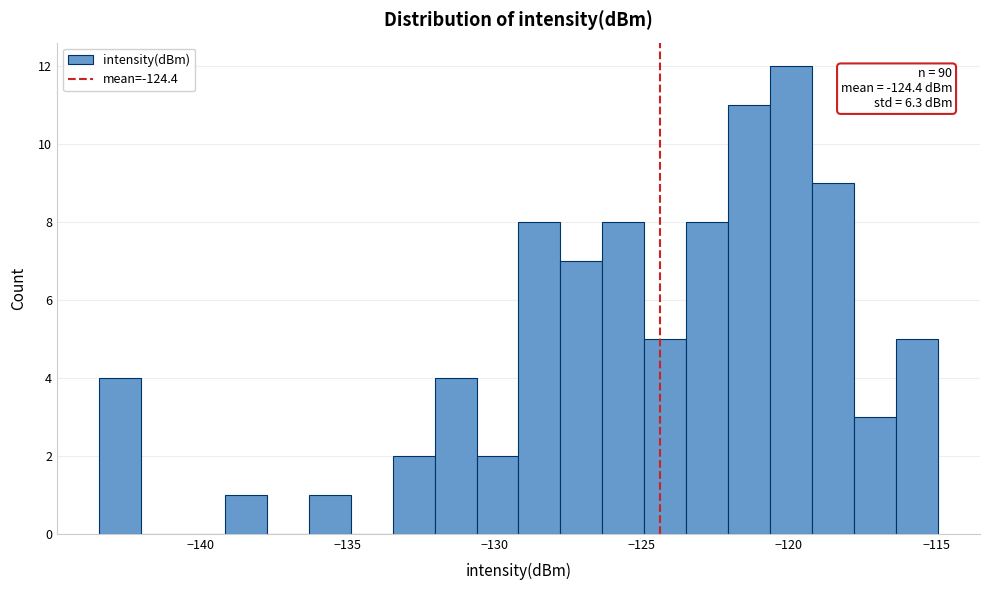

Read against the x-axis, roughly where is the centre of the tallest bar?

-120.0